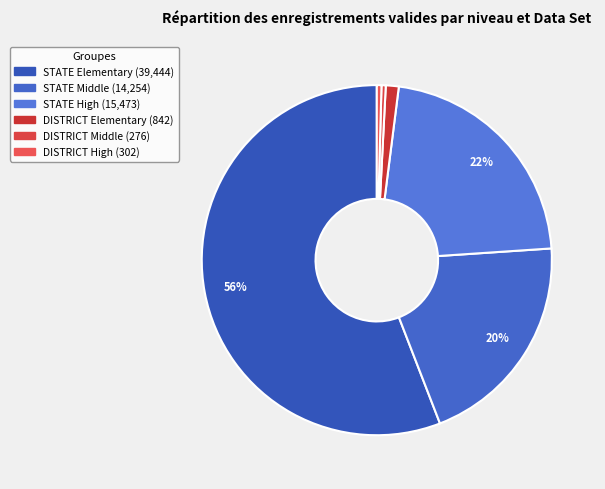

Rank the categories by value from highest to lowest.

STATE Elementary, STATE High, STATE Middle, DISTRICT Elementary, DISTRICT High, DISTRICT Middle